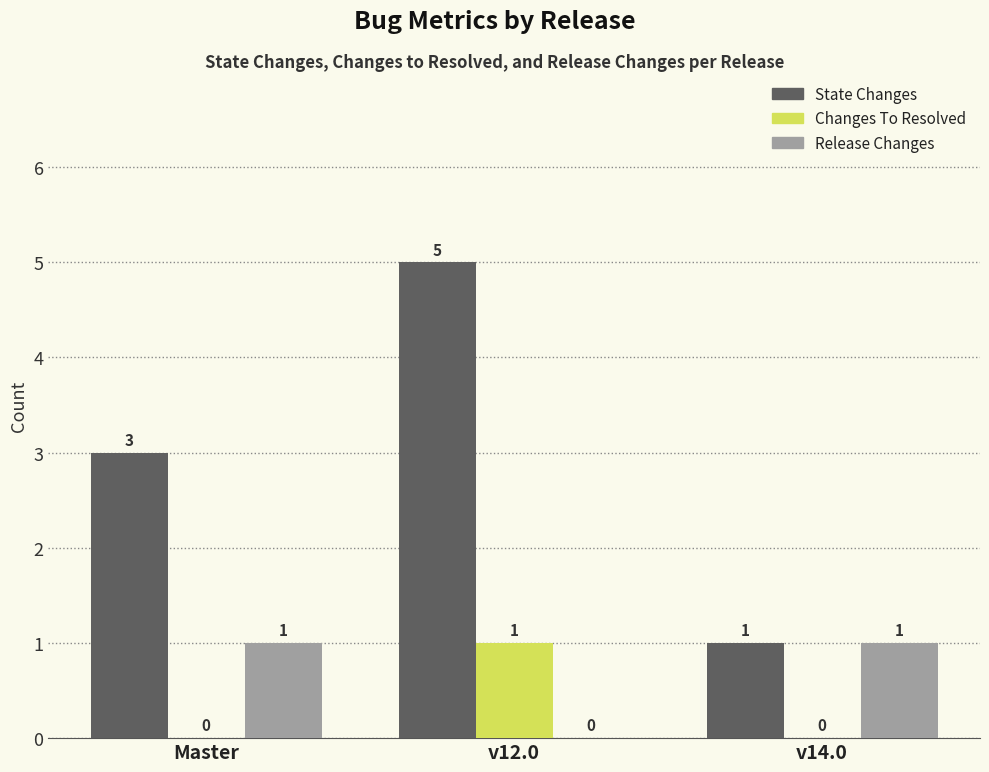

What is the total value across all series at v12.0?

6